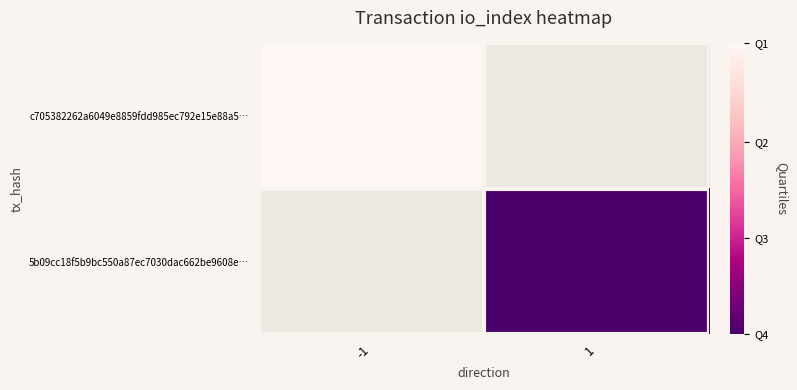

What is the greatest value displayed?

1.0